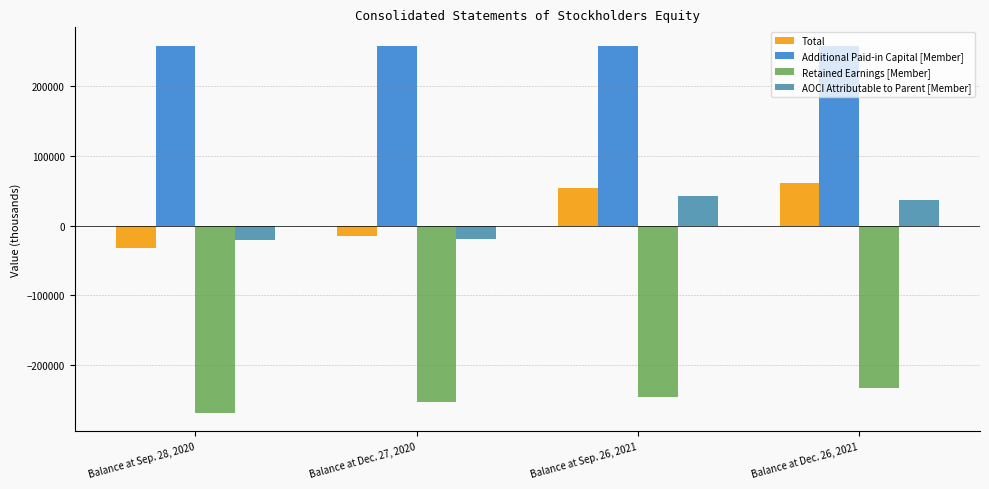

Rank the series at Balance at Dec. 26, 2021 from lowest to highest value.

Retained Earnings [Member], AOCI Attributable to Parent [Member], Total, Additional Paid-in Capital [Member]